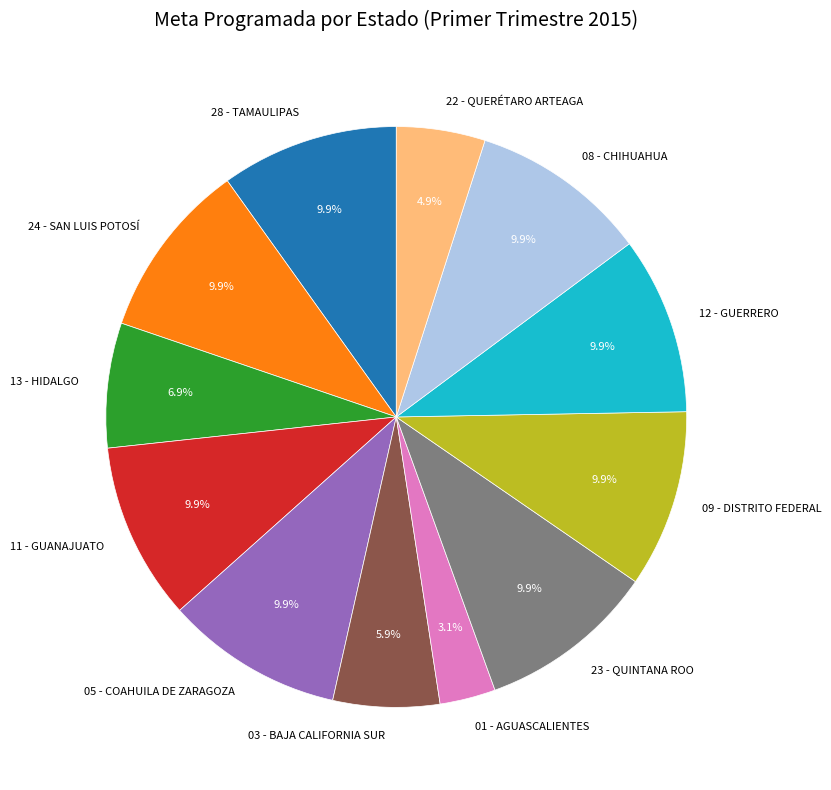

Which slice is the smallest?

01 - AGUASCALIENTES